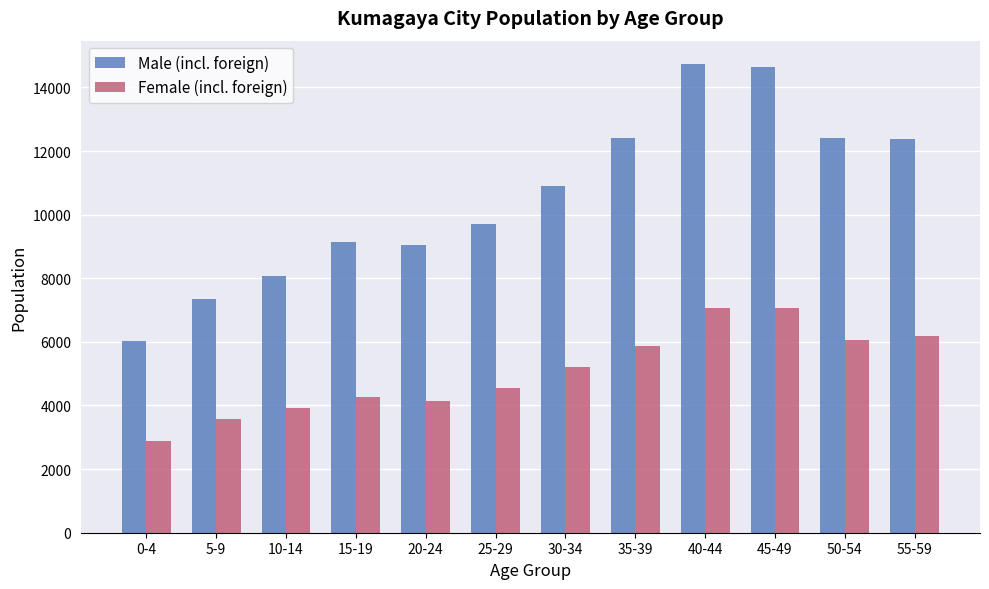

What is the label of the 4th bar from the right?

40-44